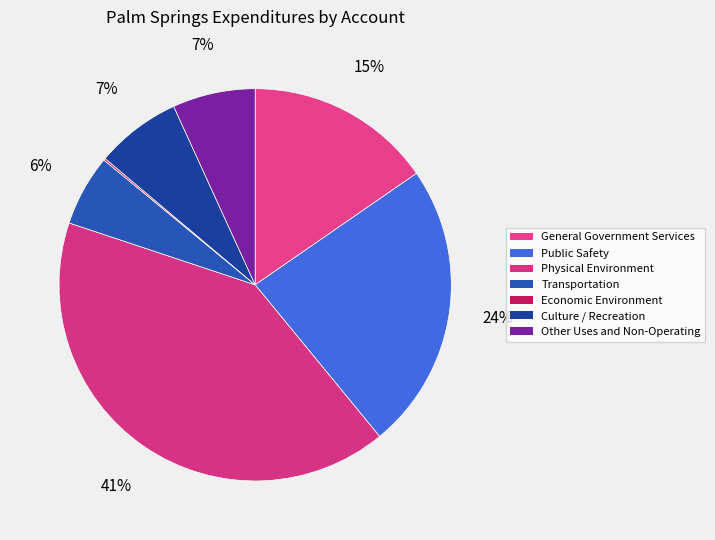

Do Other Uses and Non-Operating and Public Safety together represent more than half of the pie?

No